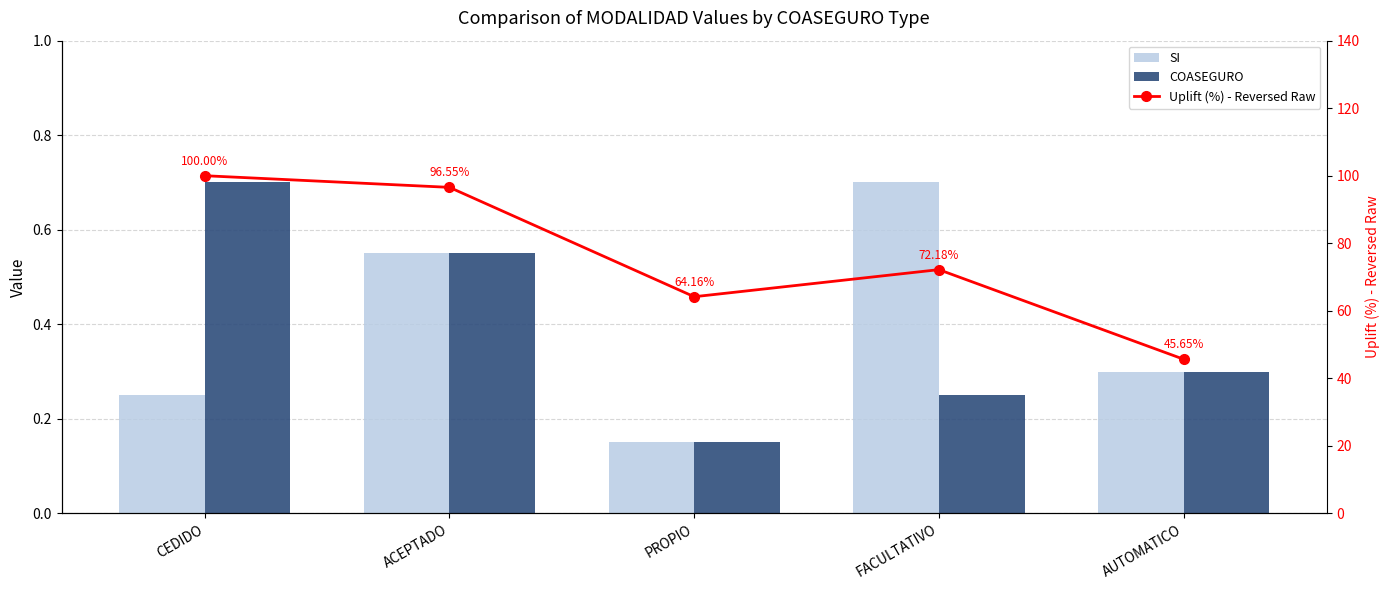

The COASEGURO series shows 0.2 at FACULTATIVO. True or false?

True